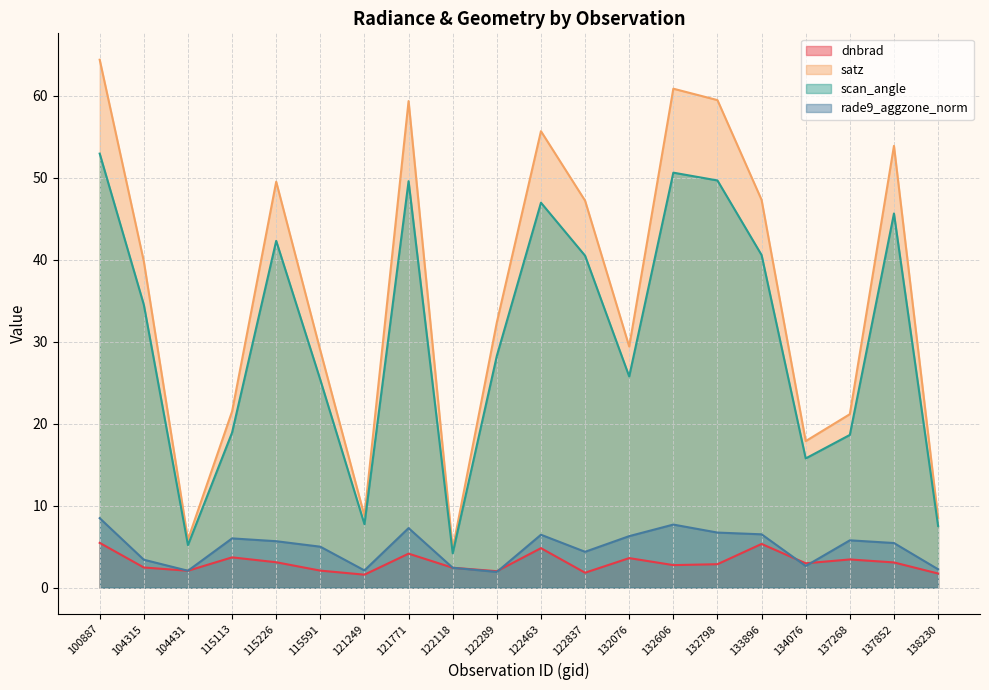

Which series has the widest spread of values?

satz